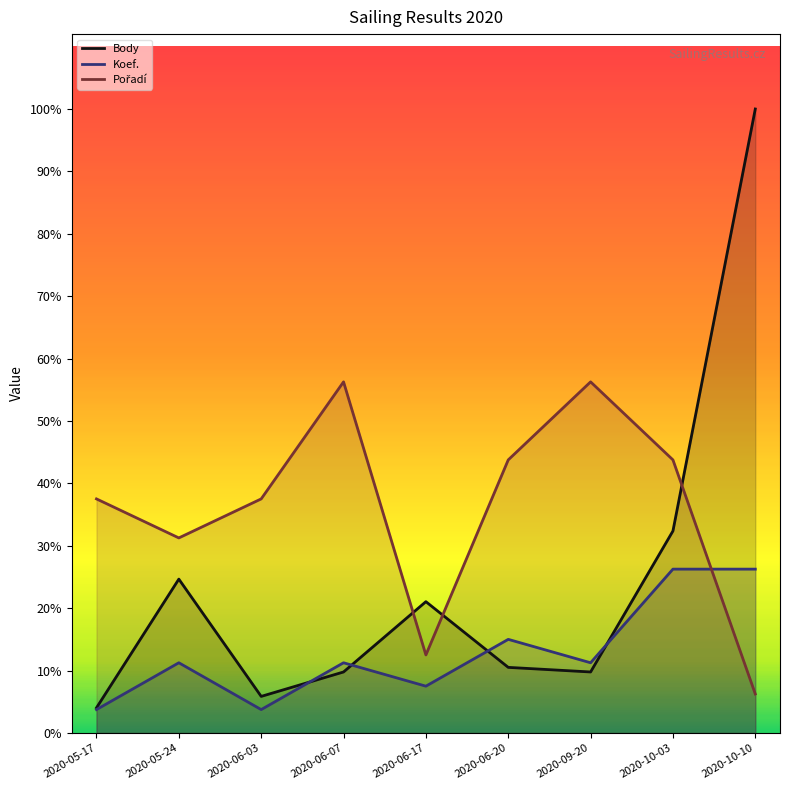

Does the chart display data point markers on the line(s)?

No